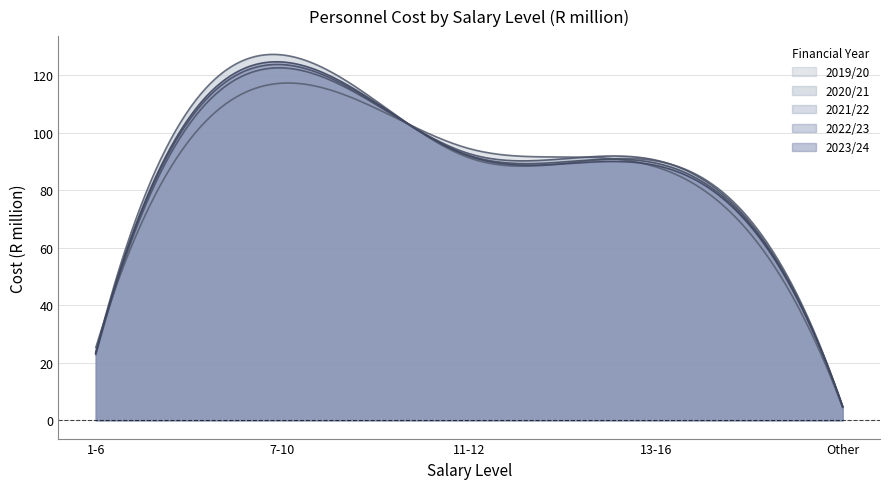

Which series ends up on top after the final intersection of 2019/20 Cost and 2021/22 Cost?

2021/22 Cost